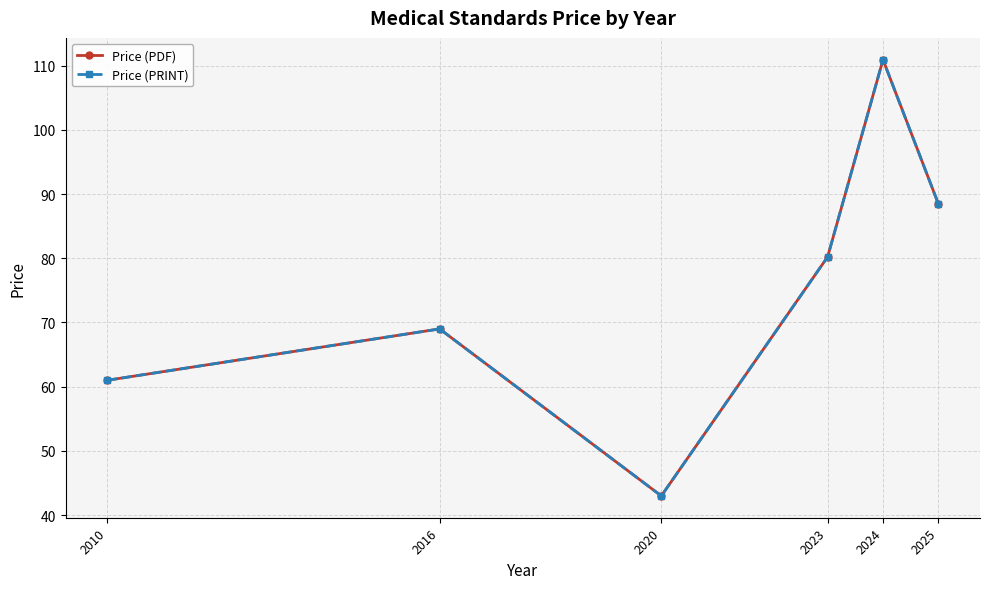

Which series has the widest spread of values?

Price (PDF)